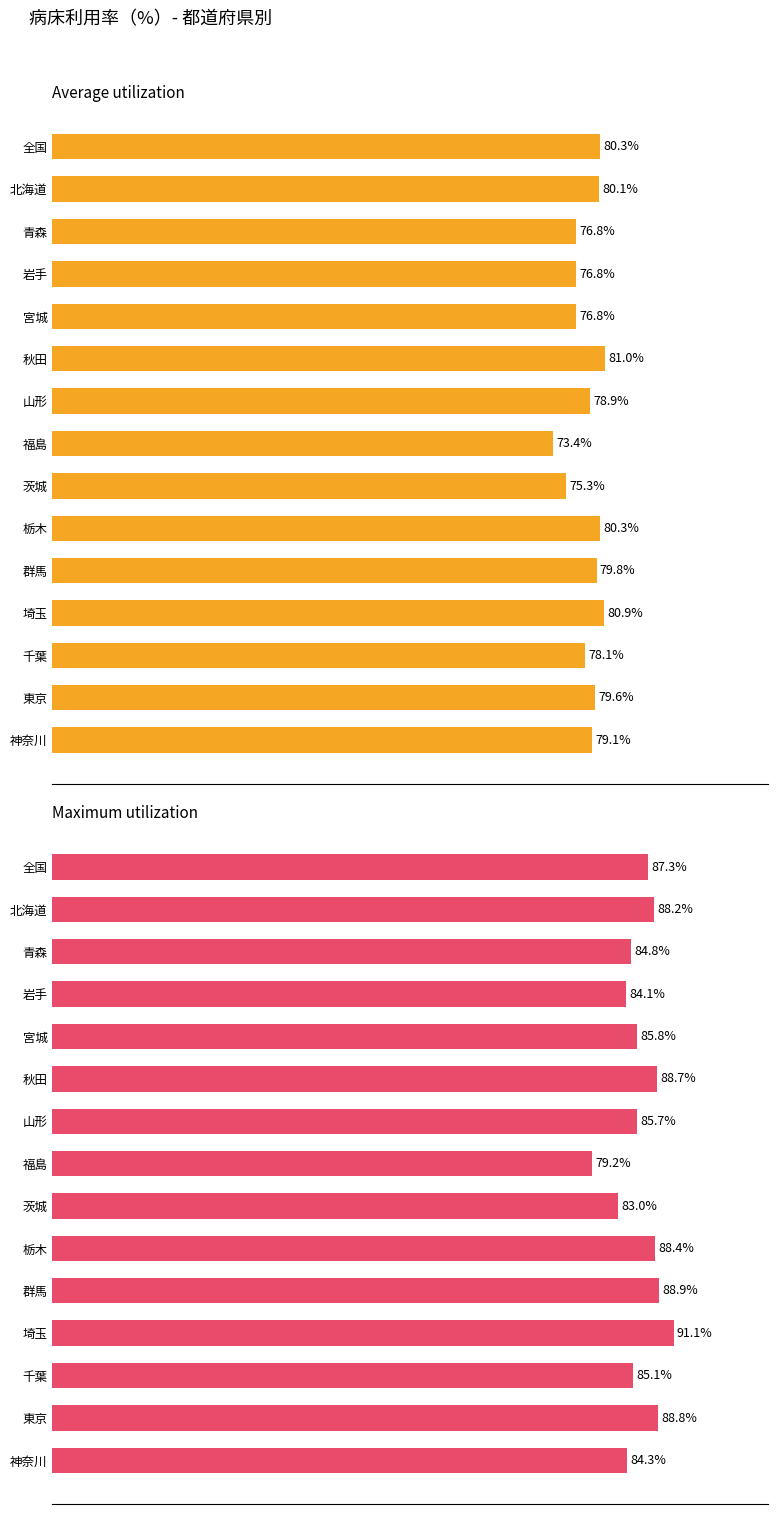

Rank the series at 岩手 from lowest to highest value.

Average utilization, Maximum utilization